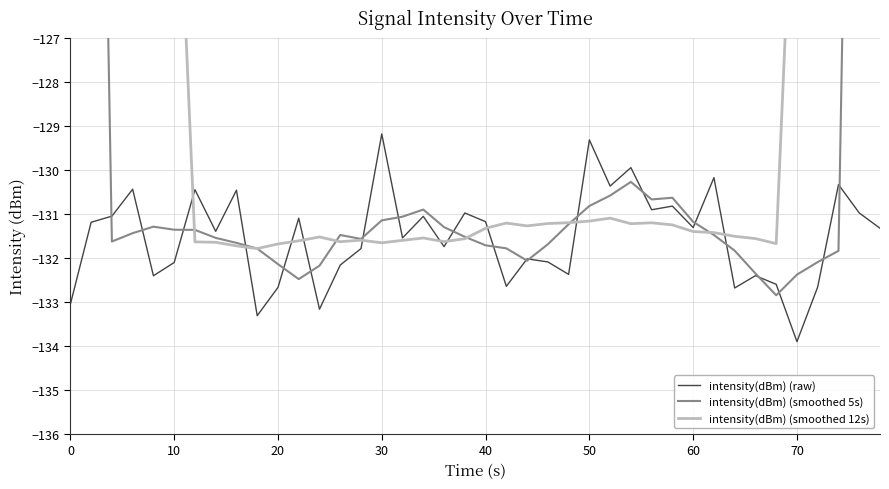

Which category has the lowest value in the intensity(dBm) (raw) series?

70